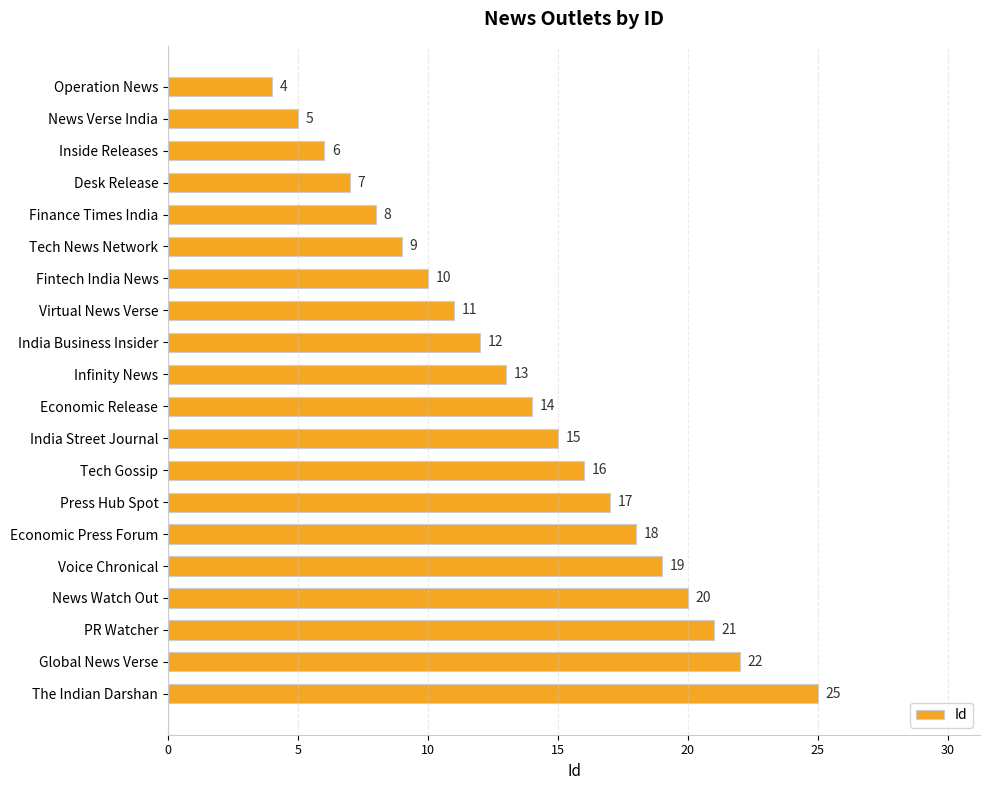

Where is the data nearest to the value 14?

Economic Release